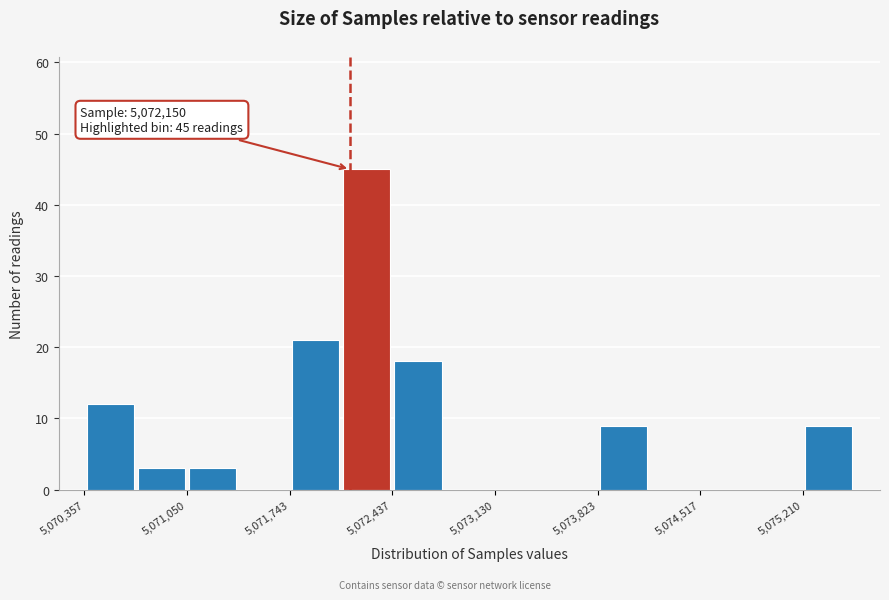

Read against the x-axis, roughly where is the centre of the tallest bar?

5072300